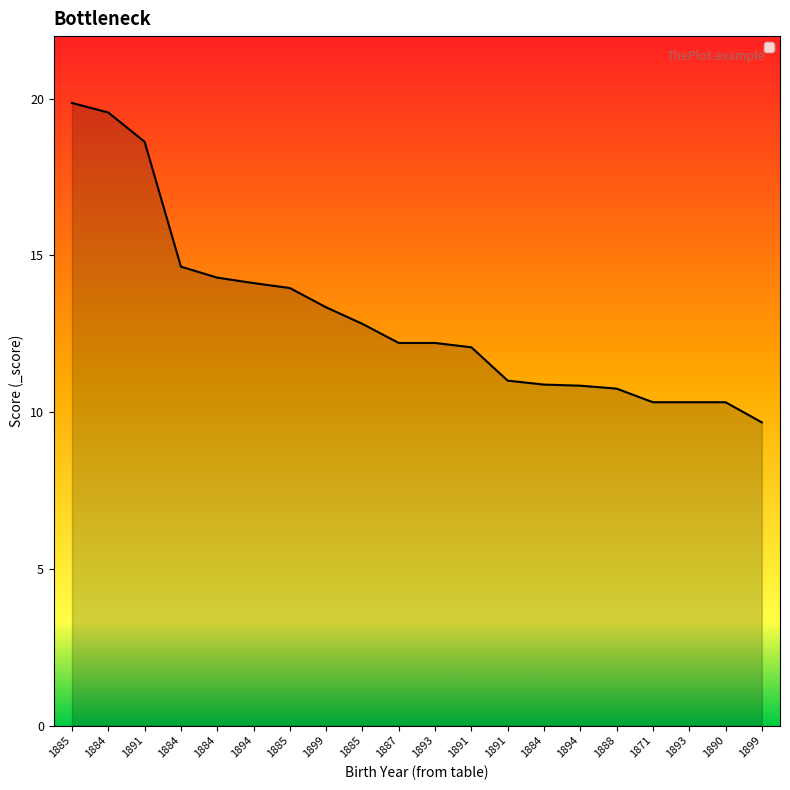

What is the approximate value at 1888?

10.8